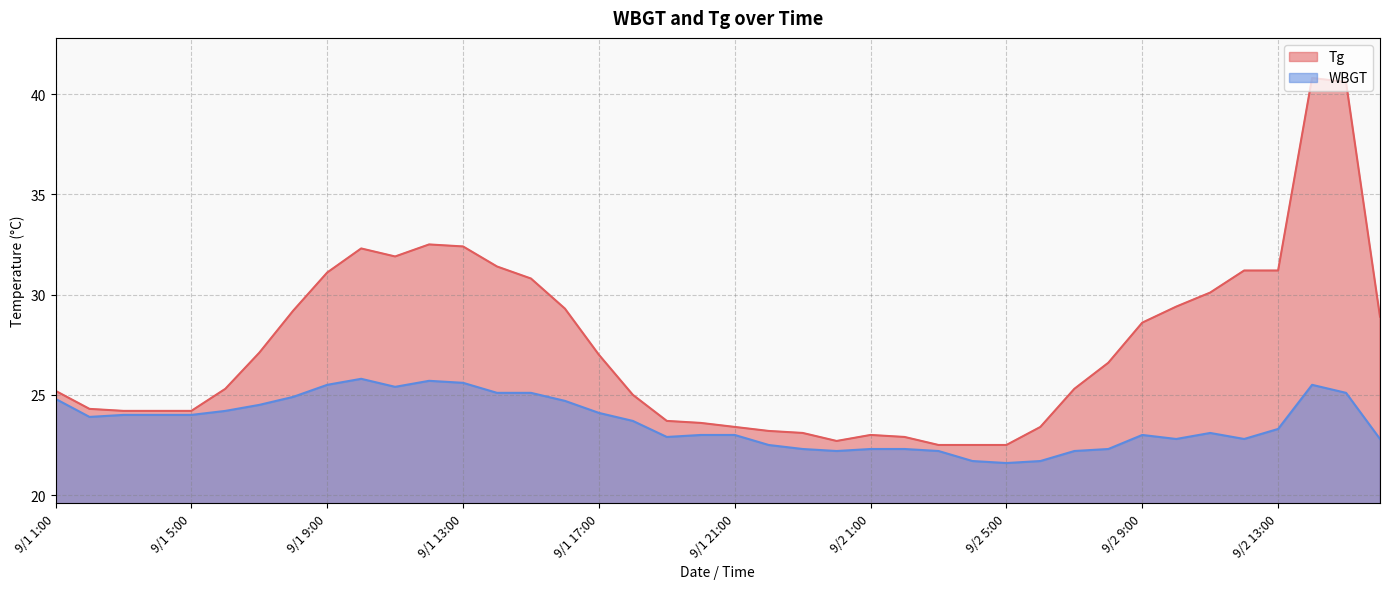

Reading right to left, what are all the values shown in this chart?

Tg: 9/2 16:00=28.9	9/2 15:00=40.6	9/2 14:00=40.8	9/2 13:00=31.2	9/2 12:00=31.2	9/2 11:00=30.1	9/2 10:00=29.4	9/2 9:00=28.6	9/2 8:00=26.6	9/2 7:00=25.3	9/2 6:00=23.4	9/2 5:00=22.5	9/2 4:00=22.5	9/2 3:00=22.5	9/2 2:00=22.9	9/2 1:00=23.0	9/1 24:00=22.7	9/1 23:00=23.1	9/1 22:00=23.2	9/1 21:00=23.4	9/1 20:00=23.6	9/1 19:00=23.7	9/1 18:00=25.0	9/1 17:00=27.0	9/1 16:00=29.3	9/1 15:00=30.8	9/1 14:00=31.4	9/1 13:00=32.4	9/1 12:00=32.5	9/1 11:00=31.9	9/1 10:00=32.3	9/1 9:00=31.1	9/1 8:00=29.2	9/1 7:00=27.1	9/1 6:00=25.3	9/1 5:00=24.2	9/1 4:00=24.2	9/1 3:00=24.2	9/1 2:00=24.3	9/1 1:00=25.2
WBGT: 9/2 16:00=22.8	9/2 15:00=25.1	9/2 14:00=25.5	9/2 13:00=23.3	9/2 12:00=22.8	9/2 11:00=23.1	9/2 10:00=22.8	9/2 9:00=23.0	9/2 8:00=22.3	9/2 7:00=22.2	9/2 6:00=21.7	9/2 5:00=21.6	9/2 4:00=21.7	9/2 3:00=22.2	9/2 2:00=22.3	9/2 1:00=22.3	9/1 24:00=22.2	9/1 23:00=22.3	9/1 22:00=22.5	9/1 21:00=23.0	9/1 20:00=23.0	9/1 19:00=22.9	9/1 18:00=23.7	9/1 17:00=24.1	9/1 16:00=24.7	9/1 15:00=25.1	9/1 14:00=25.1	9/1 13:00=25.6	9/1 12:00=25.7	9/1 11:00=25.4	9/1 10:00=25.8	9/1 9:00=25.5	9/1 8:00=24.9	9/1 7:00=24.5	9/1 6:00=24.2	9/1 5:00=24.0	9/1 4:00=24.0	9/1 3:00=24.0	9/1 2:00=23.9	9/1 1:00=24.8